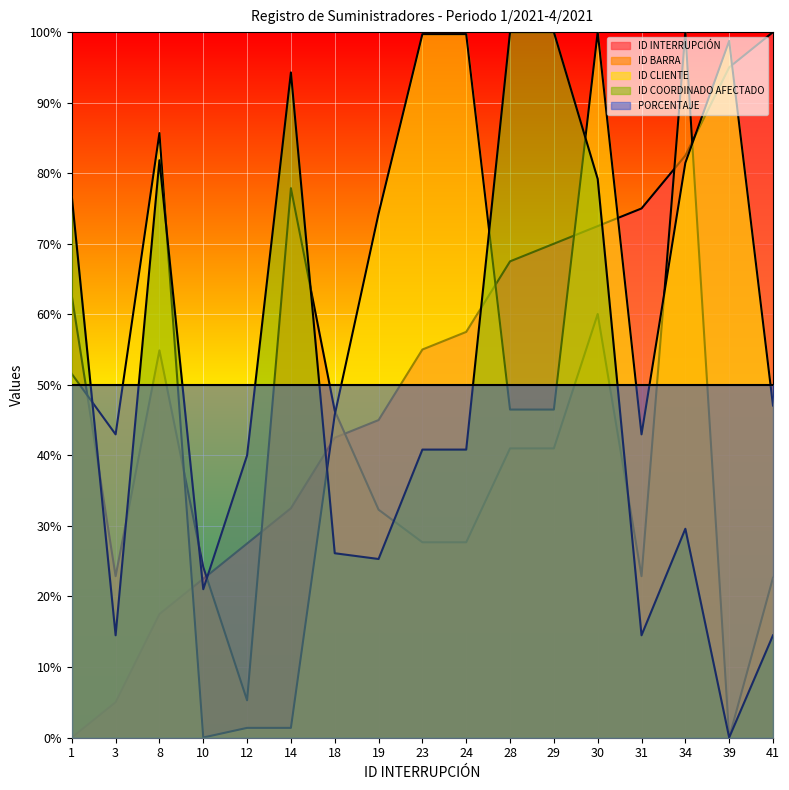

How many interior local peaks does the ID BARRA series have?

4